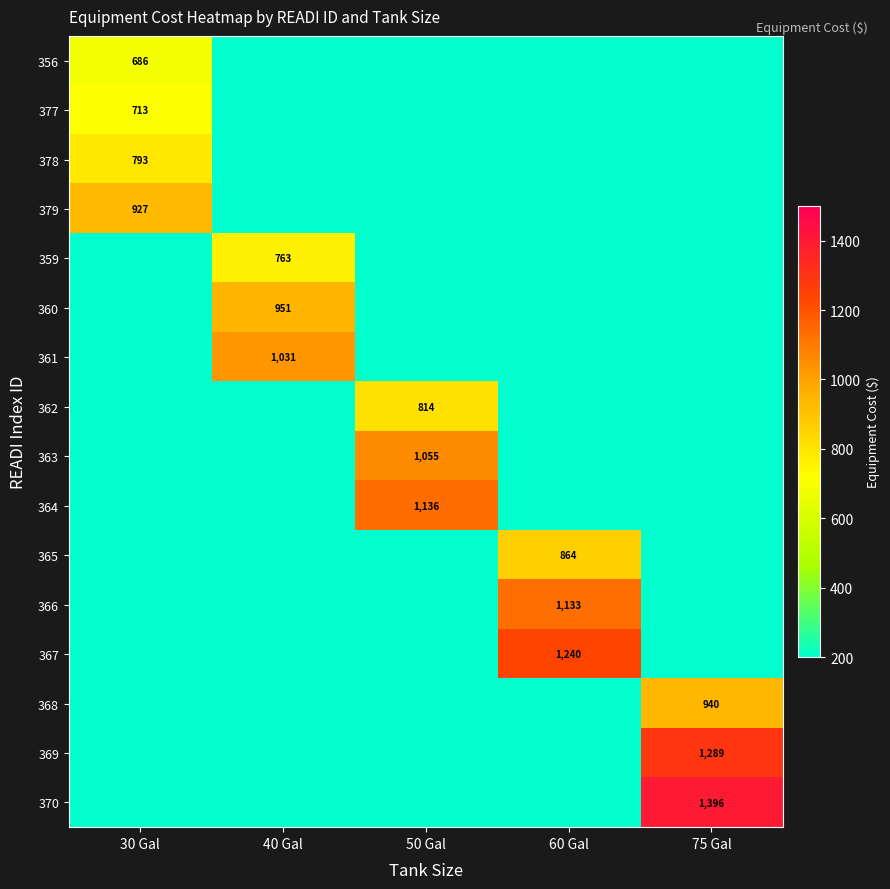

Is it true that 356 equals 362 at 30 Gal?

False